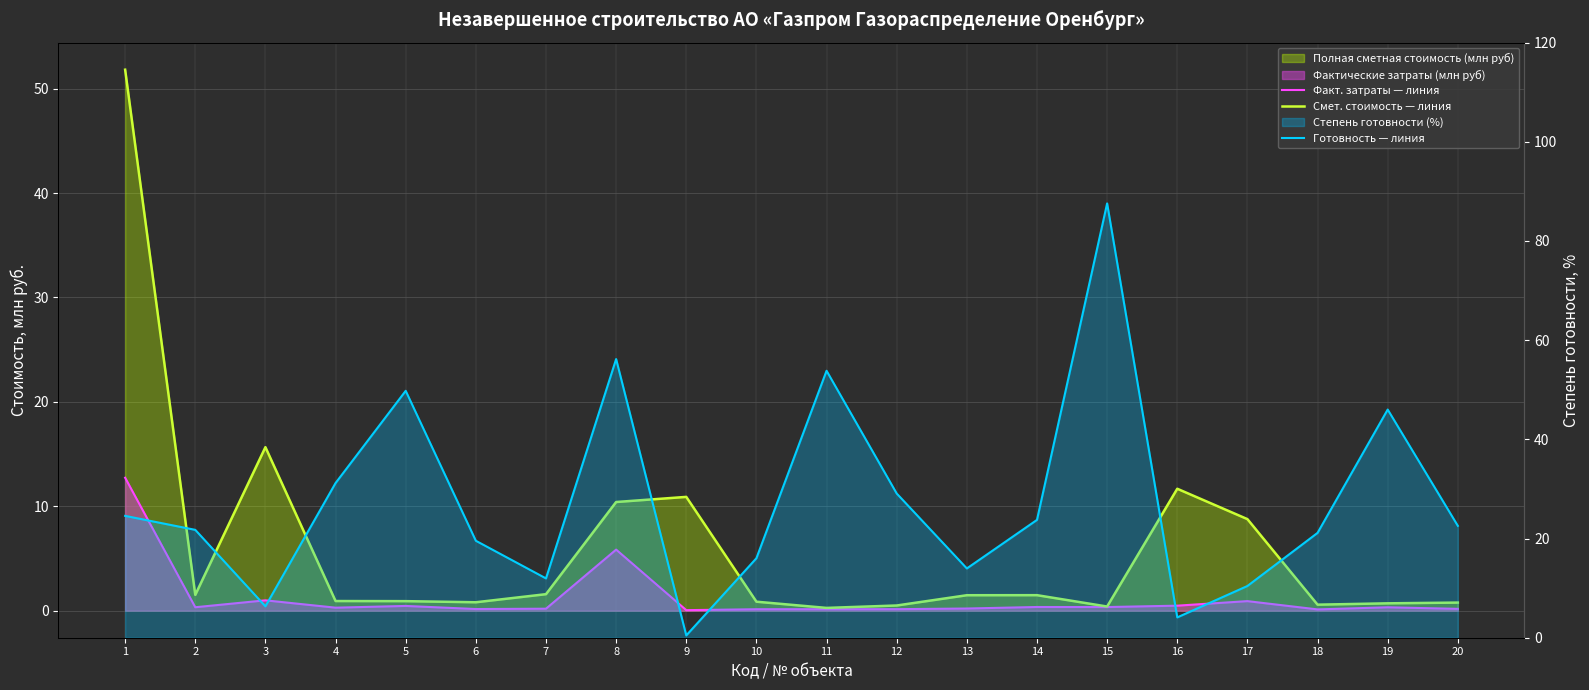

True or false: Факт. затраты — линия has more than 1 interior local peaks.

True